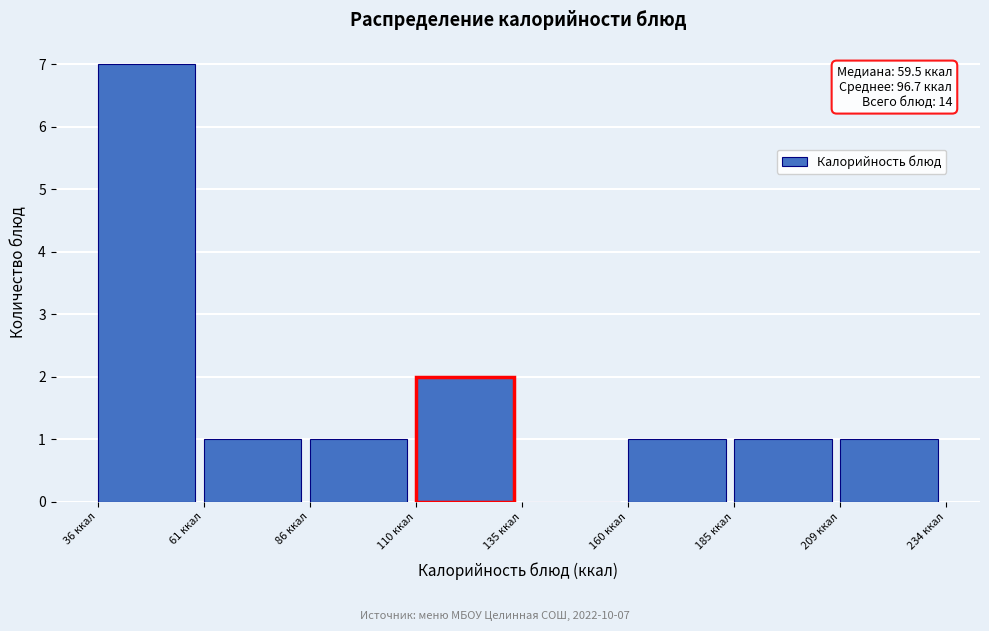

Over which range of the x-axis is the bar tallest?

35 to 60